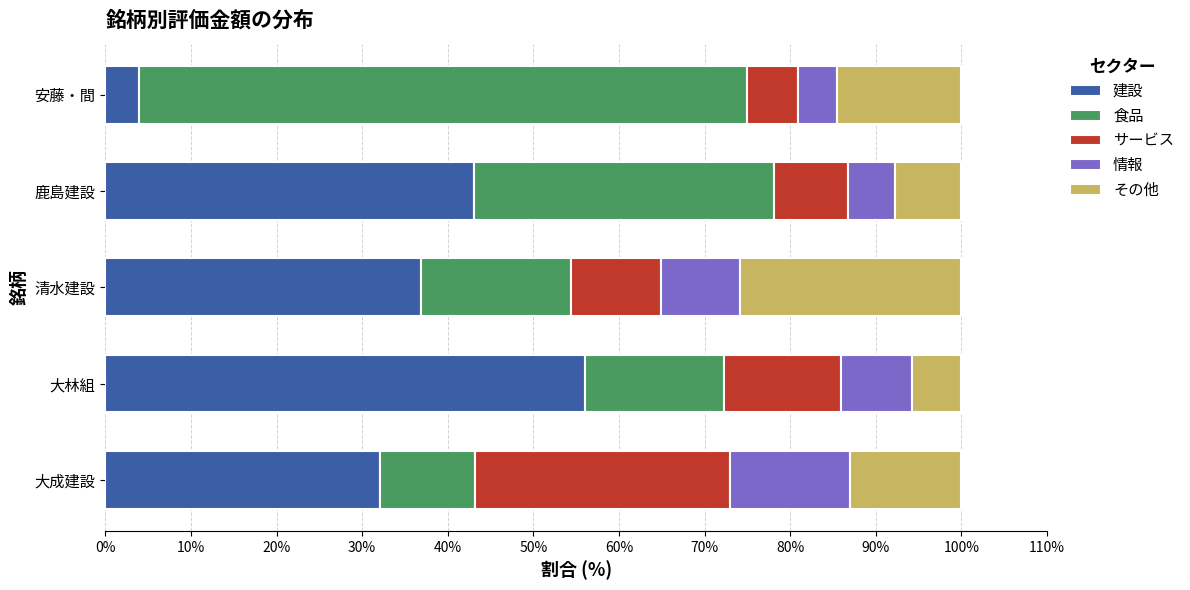

What value does the 建設 series have at 大成建設?

32.1